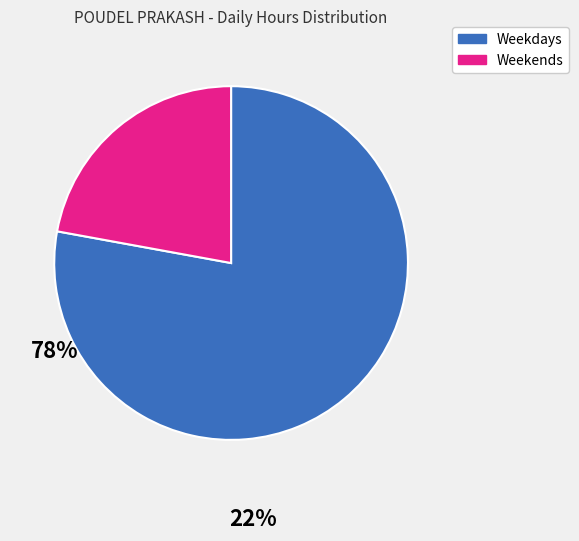

Is the sum of Weekends and Weekdays greater than half?

Yes